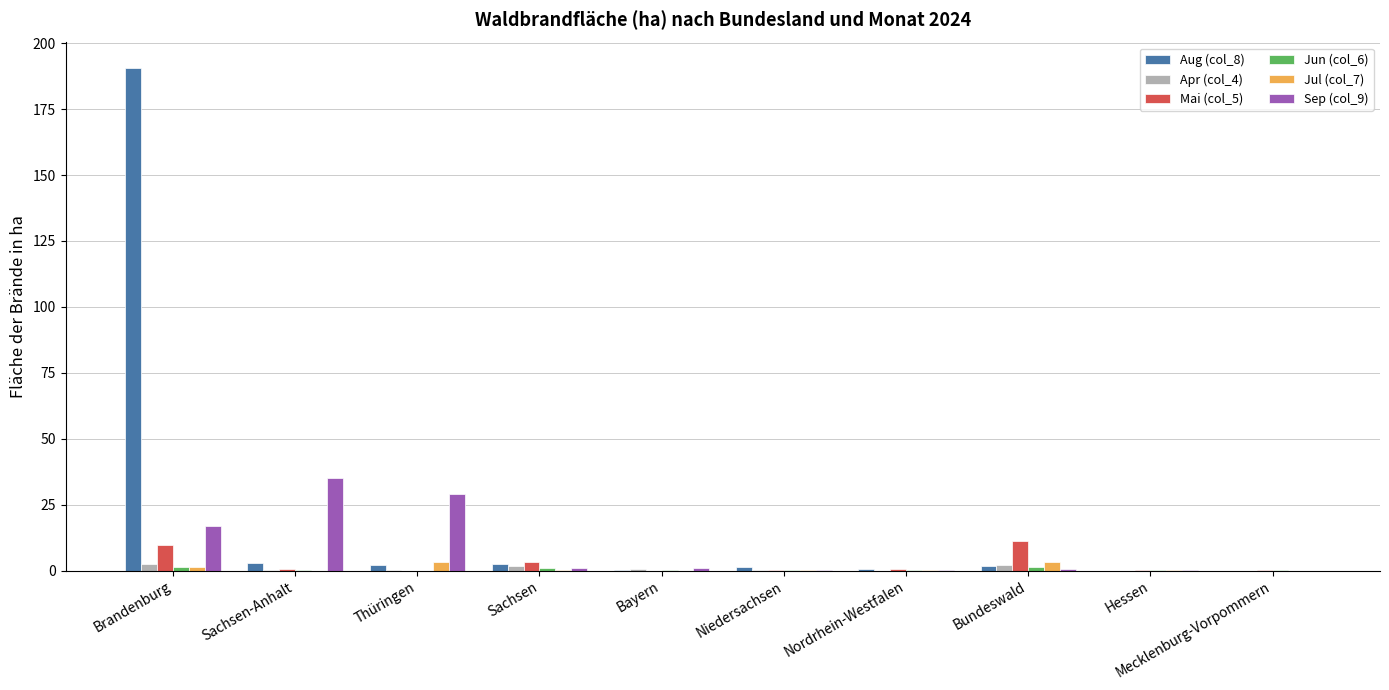

What is the sum of all Jul (col_7) values?

8.7